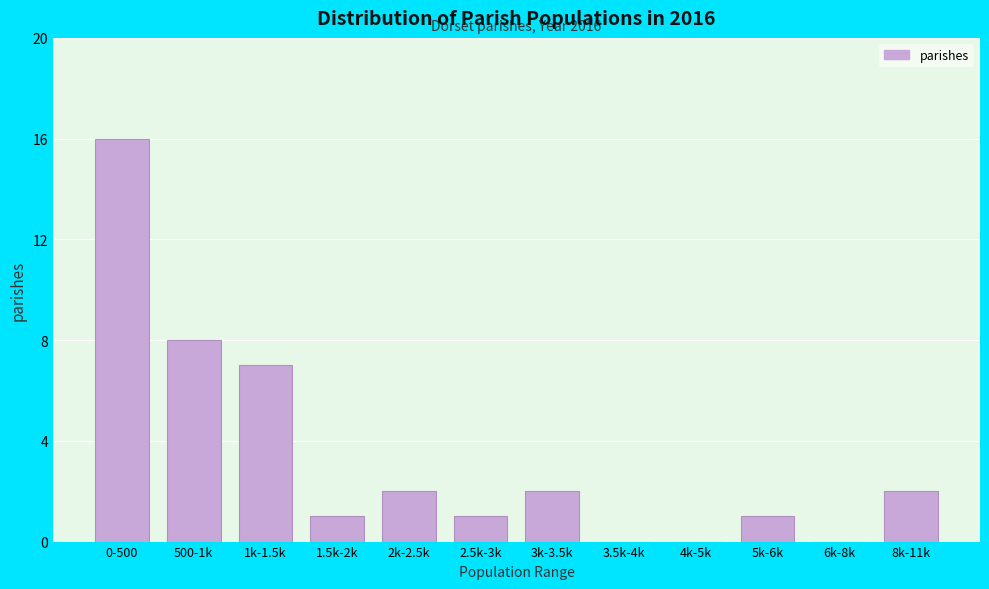

Reading left to right, transcribe all the data shown in this chart.

0-500=16	500-1k=8	1k-1.5k=7	1.5k-2k=1	2k-2.5k=2	2.5k-3k=1	3k-3.5k=2	3.5k-4k=0	4k-5k=0	5k-6k=1	6k-8k=0	8k-11k=2